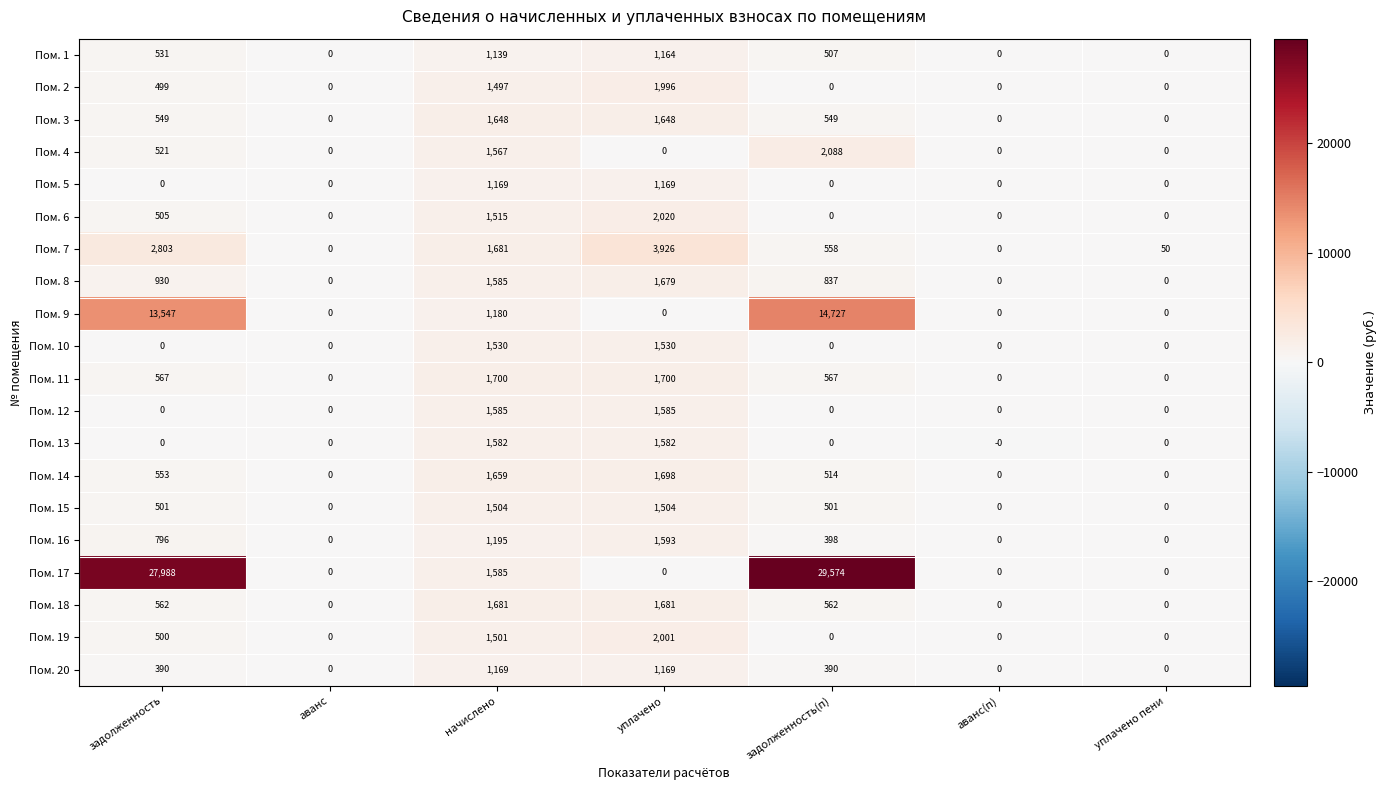

Which series changed the most between начислено and аванс(п)?

Пом. 11